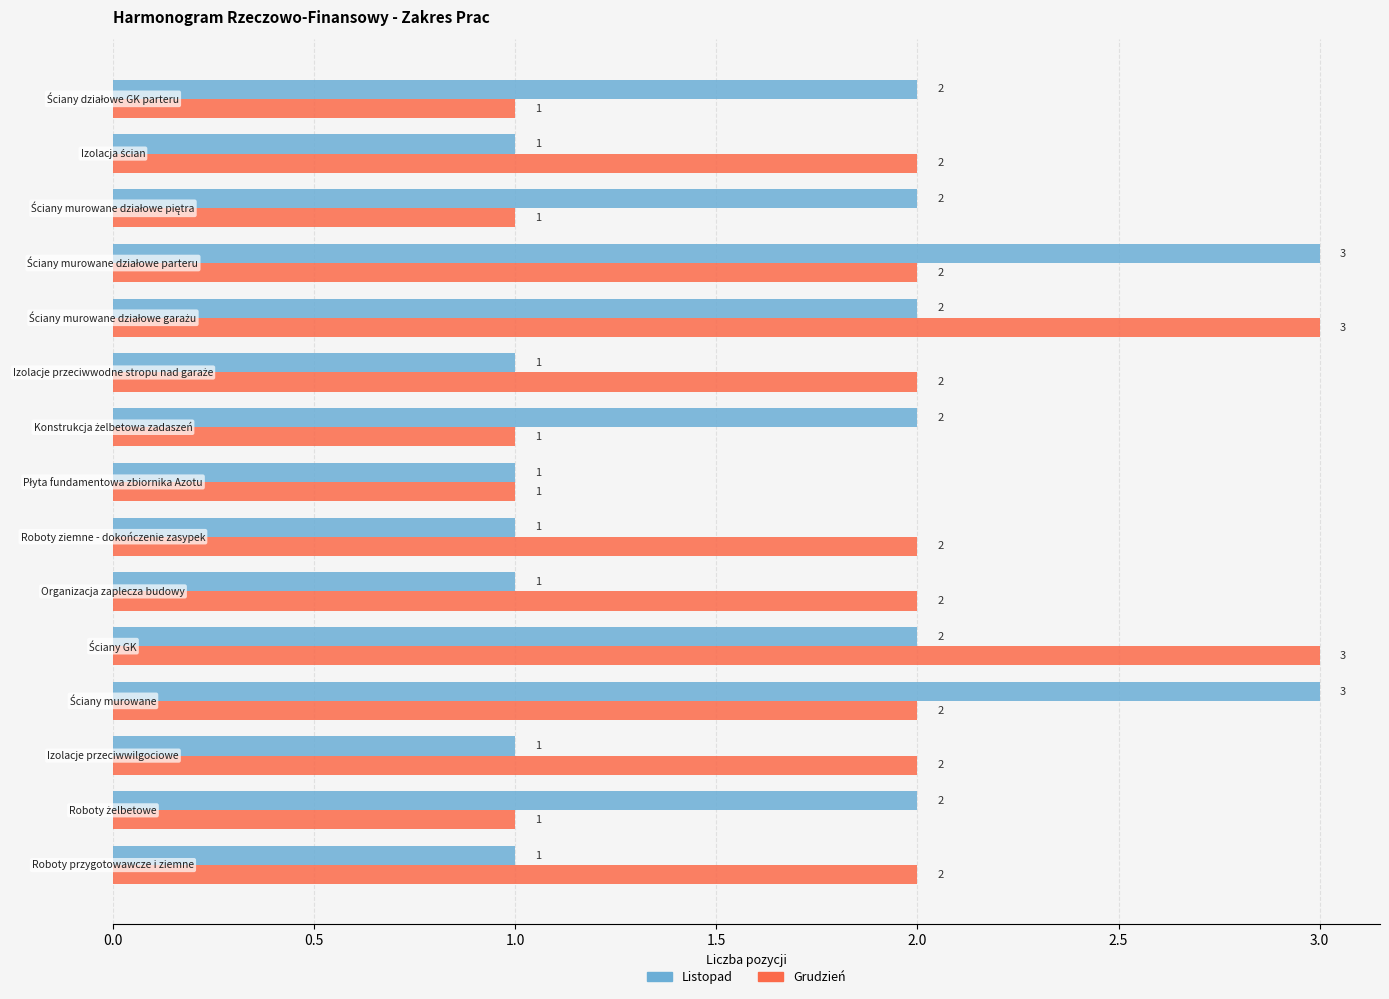

List the series in order of their overall mean, lowest first.

Listopad, Grudzień